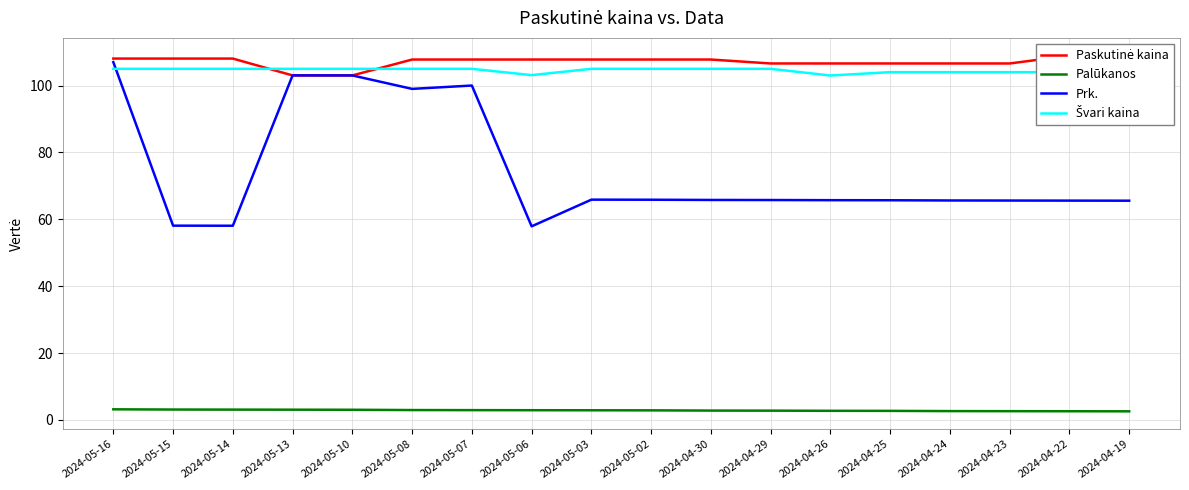

What is the difference between the Paskutinė kaina values at 2024-05-06 and 2024-05-14?

0.3